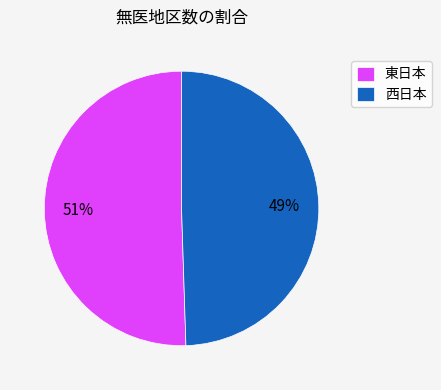

Do 東日本 and 西日本 together represent more than half of the pie?

Yes